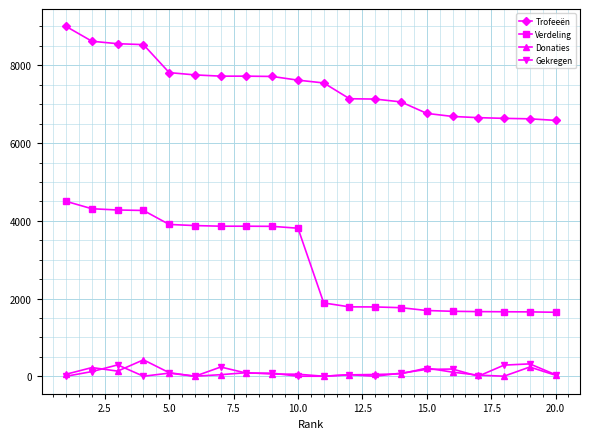

True or false: Gekregen has more than 0 interior local peaks.

True